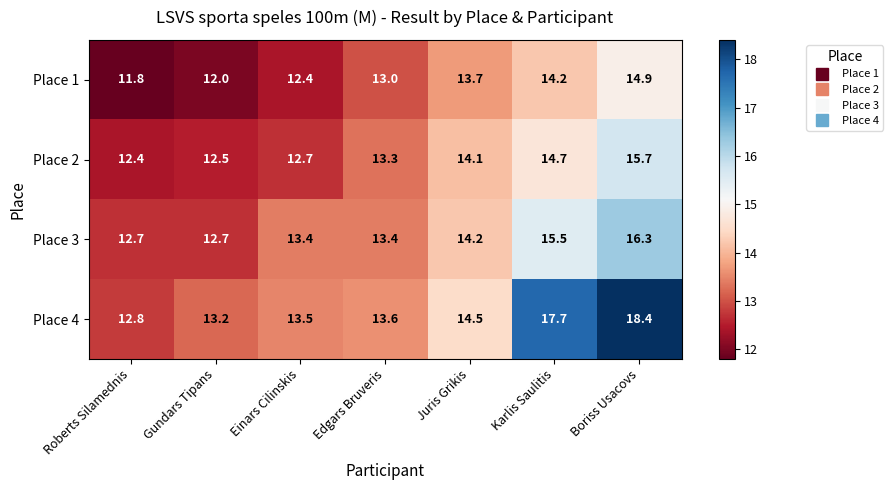

At which label is Place 2 closest to 14?

Juris Grikis